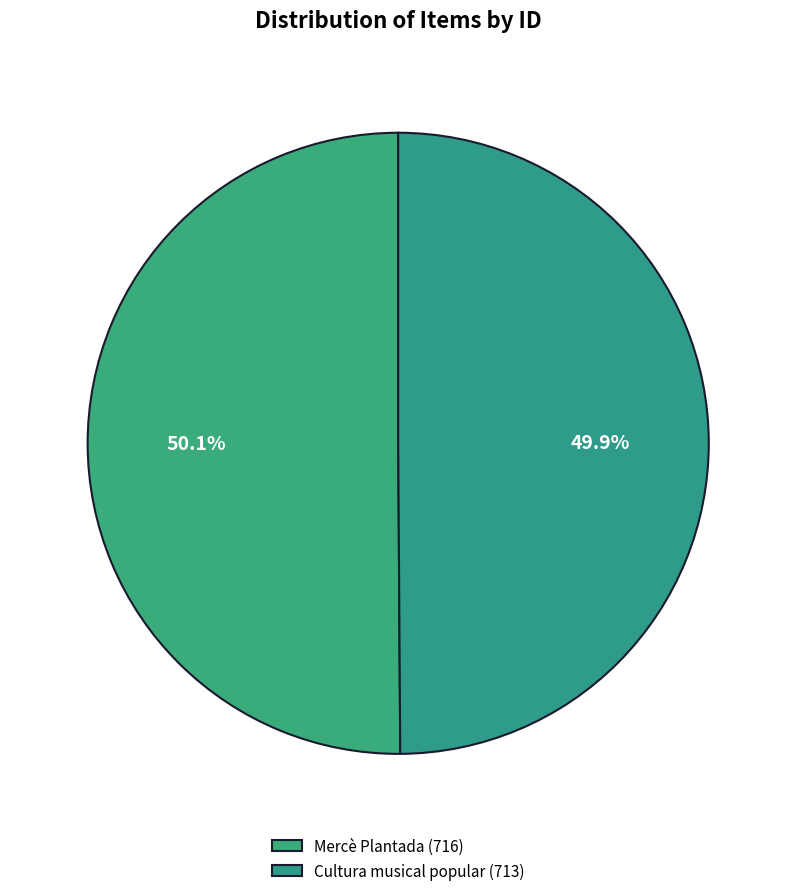

What is the smallest slice in the pie chart?

Cultura musical popular (713)